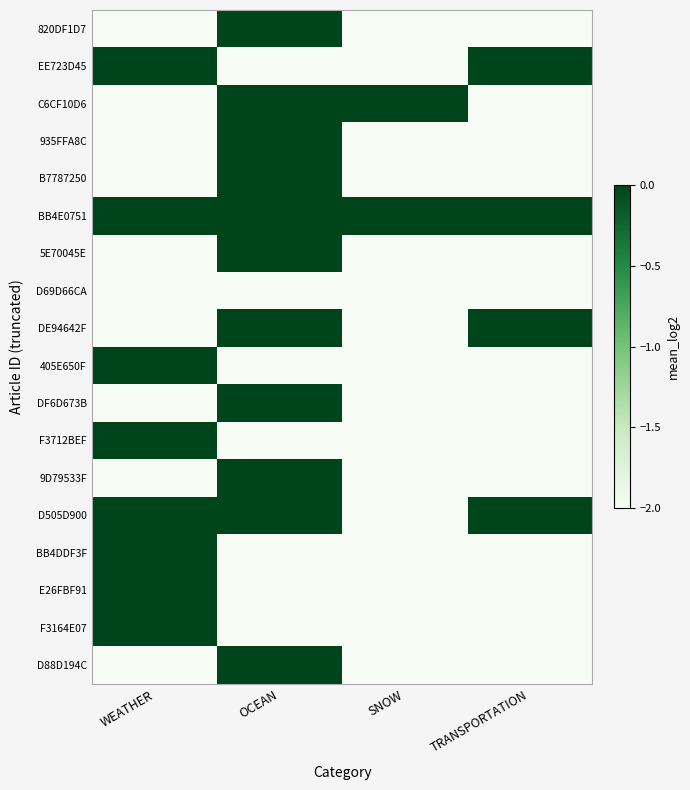

Reading left to right, extract all data points from this chart.

820DF1D7: WEATHER=-2	OCEAN=0	SNOW=-2	TRANSPORTATION=-2
EE723D45: WEATHER=0	OCEAN=-2	SNOW=-2	TRANSPORTATION=0
C6CF10D6: WEATHER=-2	OCEAN=0	SNOW=0	TRANSPORTATION=-2
935FFA8C: WEATHER=-2	OCEAN=0	SNOW=-2	TRANSPORTATION=-2
B7787250: WEATHER=-2	OCEAN=0	SNOW=-2	TRANSPORTATION=-2
BB4E0751: WEATHER=0	OCEAN=0	SNOW=0	TRANSPORTATION=0
5E70045E: WEATHER=-2	OCEAN=0	SNOW=-2	TRANSPORTATION=-2
D69D66CA: WEATHER=-2	OCEAN=-2	SNOW=-2	TRANSPORTATION=-2
DE94642F: WEATHER=-2	OCEAN=0	SNOW=-2	TRANSPORTATION=0
405E650F: WEATHER=0	OCEAN=-2	SNOW=-2	TRANSPORTATION=-2
DF6D673B: WEATHER=-2	OCEAN=0	SNOW=-2	TRANSPORTATION=-2
F3712BEF: WEATHER=0	OCEAN=-2	SNOW=-2	TRANSPORTATION=-2
9D79533F: WEATHER=-2	OCEAN=0	SNOW=-2	TRANSPORTATION=-2
D505D900: WEATHER=0	OCEAN=0	SNOW=-2	TRANSPORTATION=0
BB4DDF3F: WEATHER=0	OCEAN=-2	SNOW=-2	TRANSPORTATION=-2
E26FBF91: WEATHER=0	OCEAN=-2	SNOW=-2	TRANSPORTATION=-2
F3164E07: WEATHER=0	OCEAN=-2	SNOW=-2	TRANSPORTATION=-2
D88D194C: WEATHER=-2	OCEAN=0	SNOW=-2	TRANSPORTATION=-2